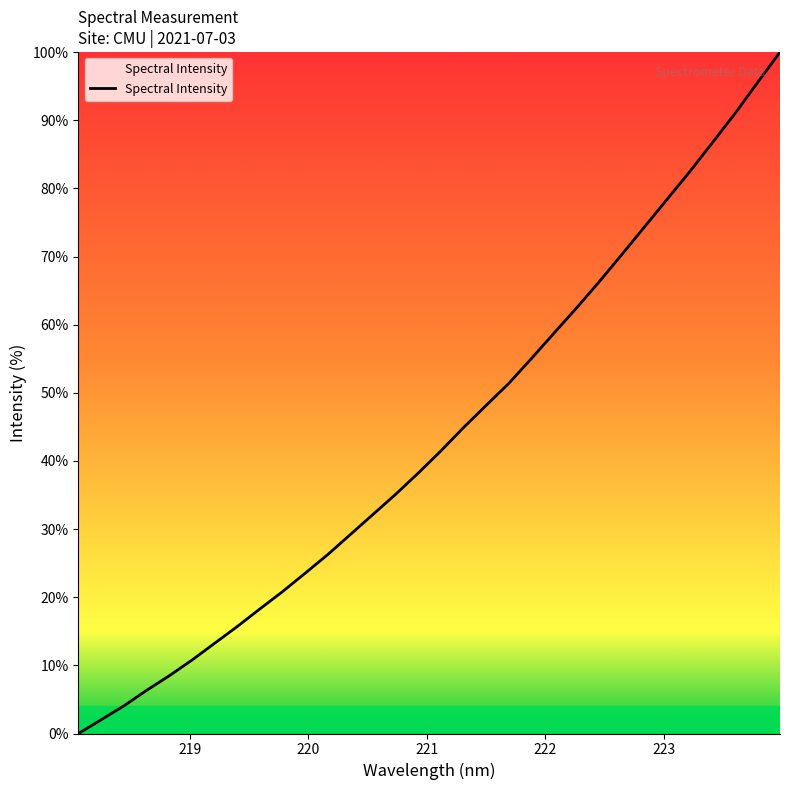

What is the greatest value displayed?

100.0